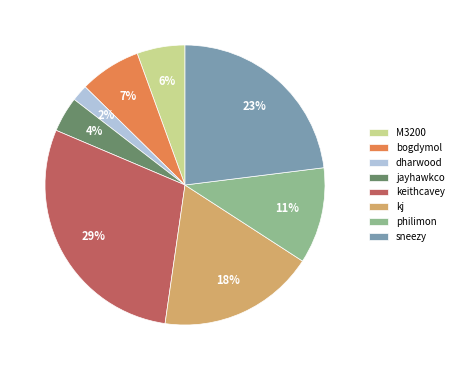

Is it true that jayhawkco is 4% of the pie?

True